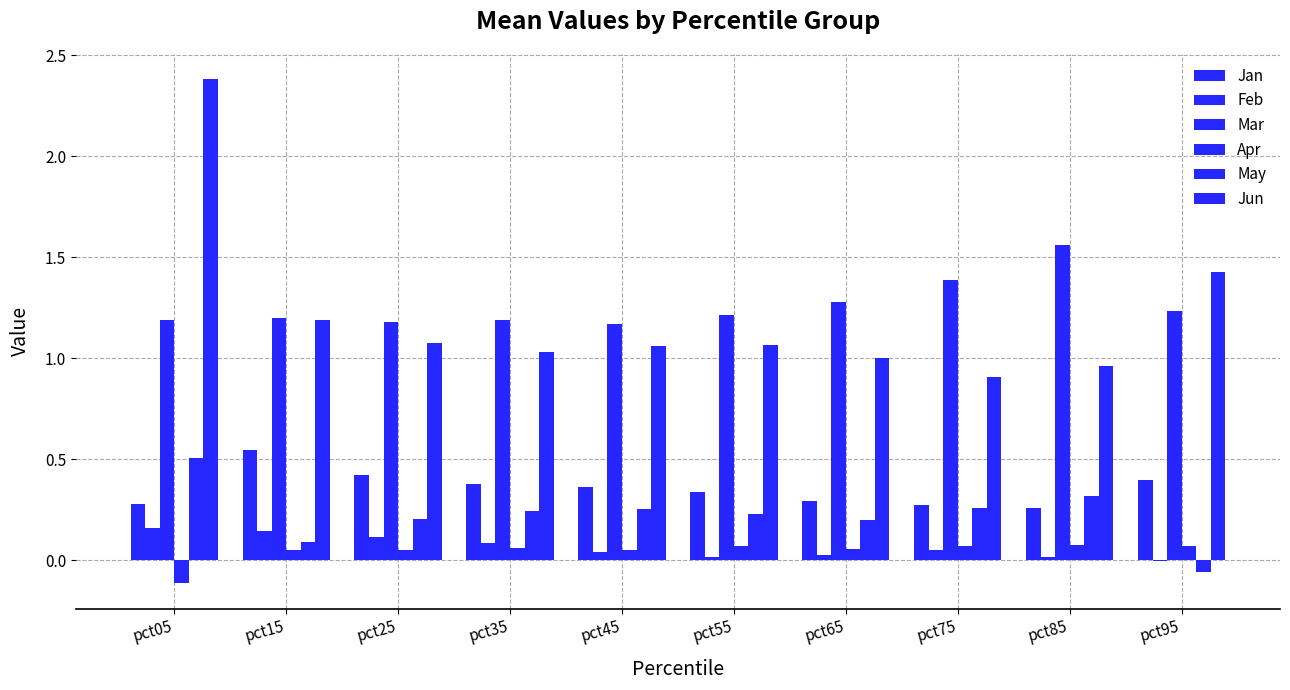

How many groups of bars are there?

10